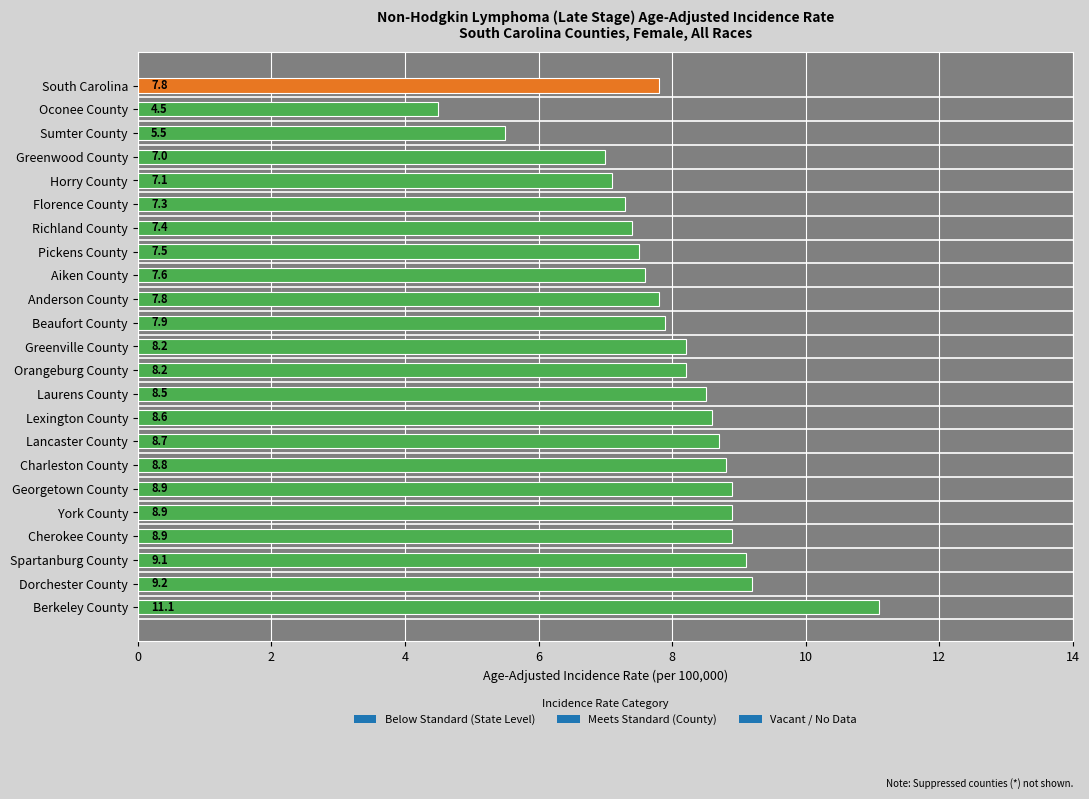

What is the label of the 10th bar from the bottom?

Laurens County